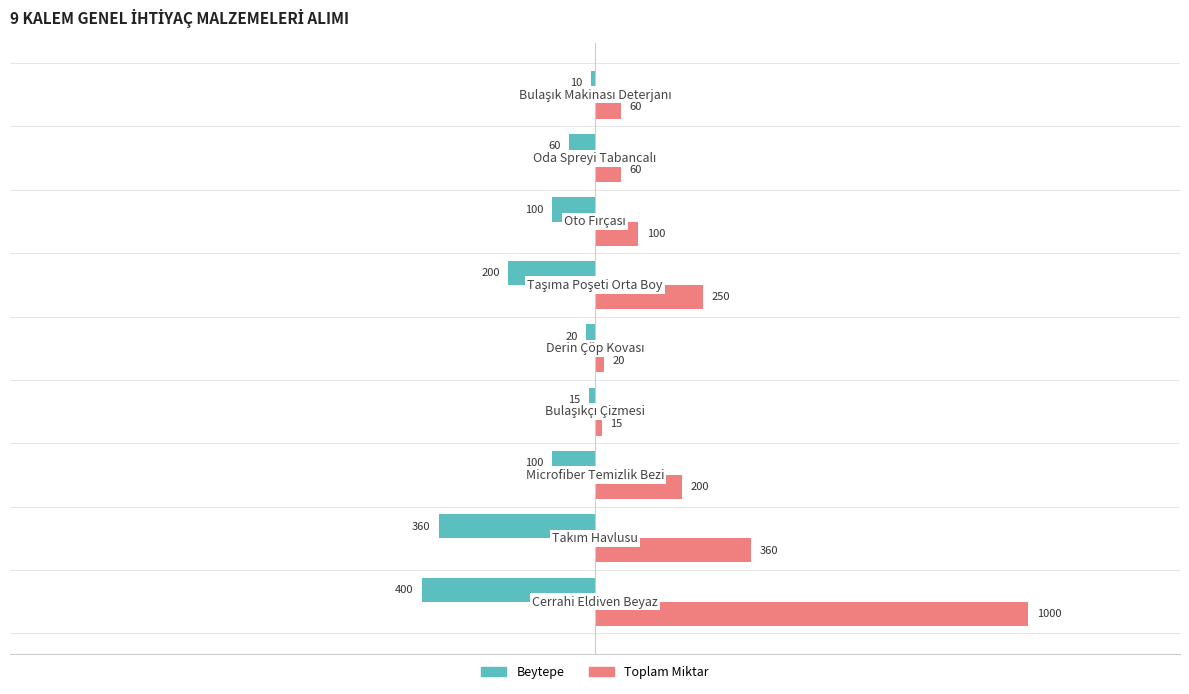

How many categories are shown in the chart?

9